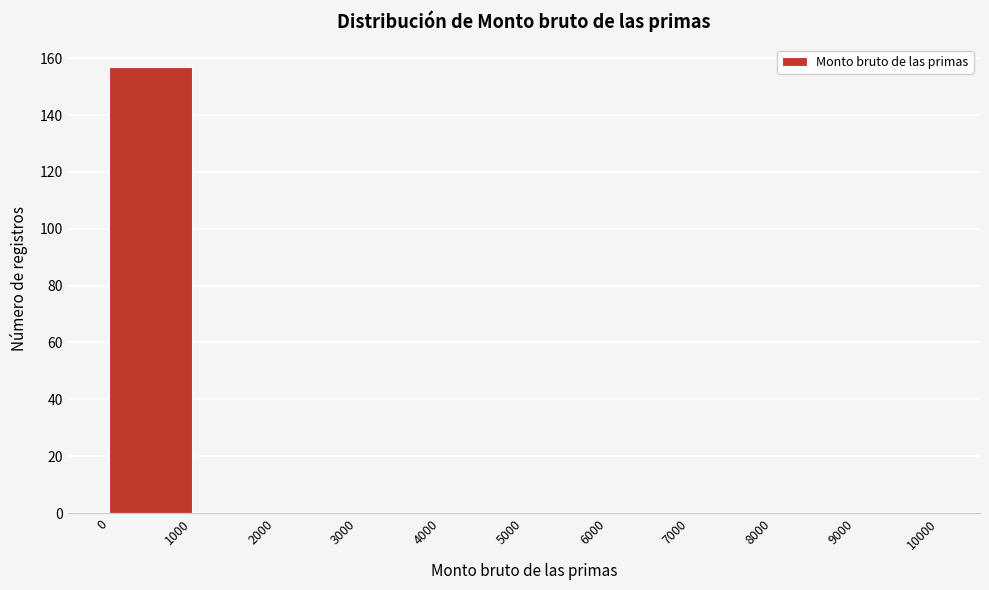

Which range on the x-axis has the tallest bar?

0 to 1000